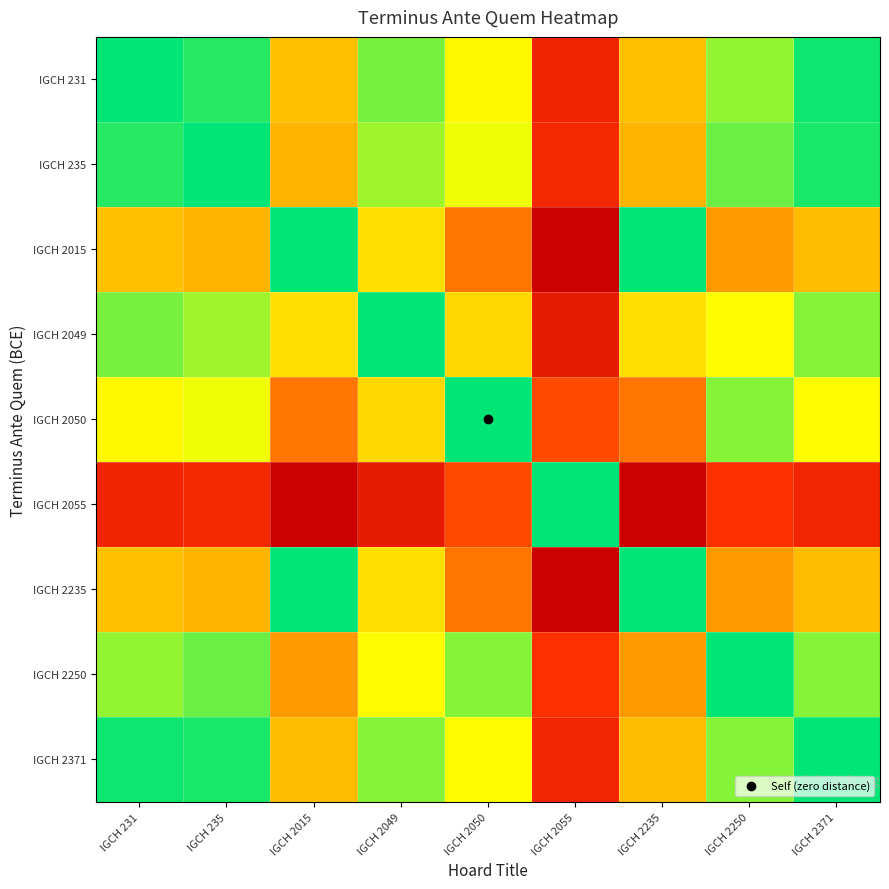

Reading left to right, what are all the values shown in this chart?

IGCH 231: IGCH 231=0.0	IGCH 235=0.0	IGCH 2015=0.3	IGCH 2049=0.1	IGCH 2050=0.2	IGCH 2055=0.7	IGCH 2235=0.3	IGCH 2250=0.1	IGCH 2371=0.0
IGCH 235: IGCH 231=0.0	IGCH 235=0.0	IGCH 2015=0.3	IGCH 2049=0.1	IGCH 2050=0.1	IGCH 2055=0.7	IGCH 2235=0.3	IGCH 2250=0.1	IGCH 2371=0.0
IGCH 2015: IGCH 231=0.3	IGCH 235=0.3	IGCH 2015=0.0	IGCH 2049=0.2	IGCH 2050=0.5	IGCH 2055=1.0	IGCH 2235=0.0	IGCH 2250=0.4	IGCH 2371=0.3
IGCH 2049: IGCH 231=0.1	IGCH 235=0.1	IGCH 2015=0.2	IGCH 2049=0.0	IGCH 2050=0.2	IGCH 2055=0.8	IGCH 2235=0.2	IGCH 2250=0.2	IGCH 2371=0.1
IGCH 2050: IGCH 231=0.2	IGCH 235=0.1	IGCH 2015=0.5	IGCH 2049=0.2	IGCH 2050=0.0	IGCH 2055=0.5	IGCH 2235=0.5	IGCH 2250=0.1	IGCH 2371=0.2
IGCH 2055: IGCH 231=0.7	IGCH 235=0.7	IGCH 2015=1.0	IGCH 2049=0.8	IGCH 2050=0.5	IGCH 2055=0.0	IGCH 2235=1.0	IGCH 2250=0.6	IGCH 2371=0.7
IGCH 2235: IGCH 231=0.3	IGCH 235=0.3	IGCH 2015=0.0	IGCH 2049=0.2	IGCH 2050=0.5	IGCH 2055=1.0	IGCH 2235=0.0	IGCH 2250=0.4	IGCH 2371=0.3
IGCH 2250: IGCH 231=0.1	IGCH 235=0.1	IGCH 2015=0.4	IGCH 2049=0.2	IGCH 2050=0.1	IGCH 2055=0.6	IGCH 2235=0.4	IGCH 2250=0.0	IGCH 2371=0.1
IGCH 2371: IGCH 231=0.0	IGCH 235=0.0	IGCH 2015=0.3	IGCH 2049=0.1	IGCH 2050=0.2	IGCH 2055=0.7	IGCH 2235=0.3	IGCH 2250=0.1	IGCH 2371=0.0